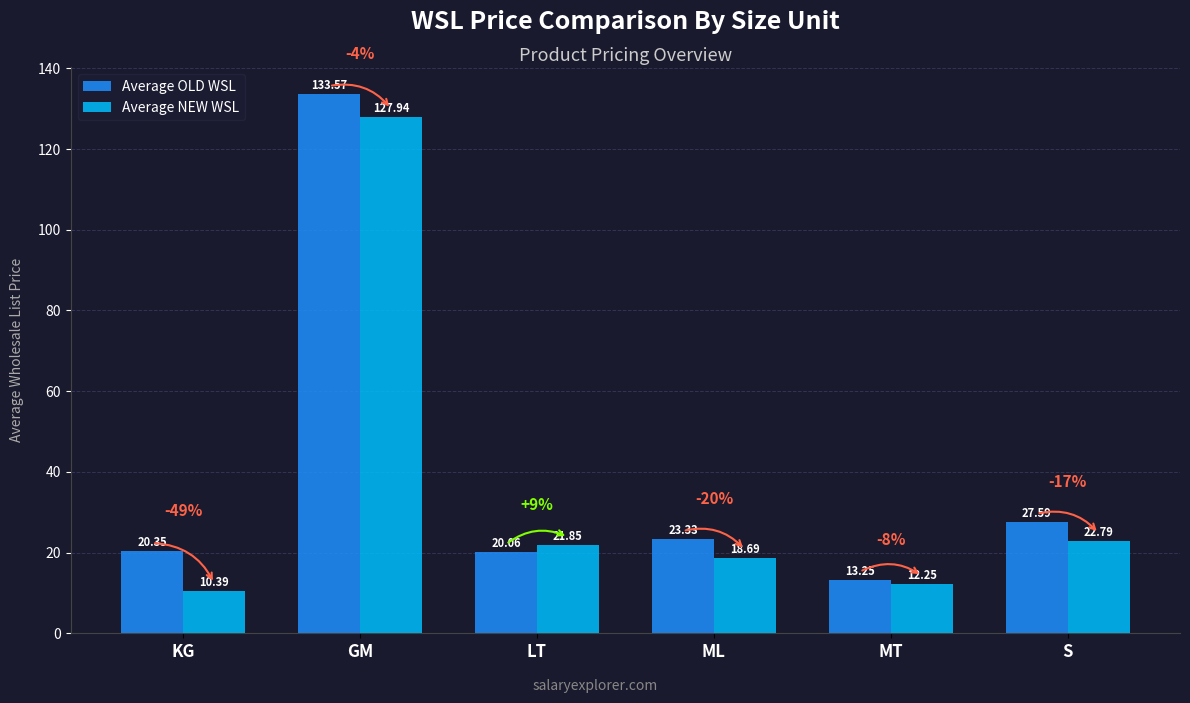

Is the value of Average NEW WSL at MT greater than the value of Average OLD WSL at KG?

No